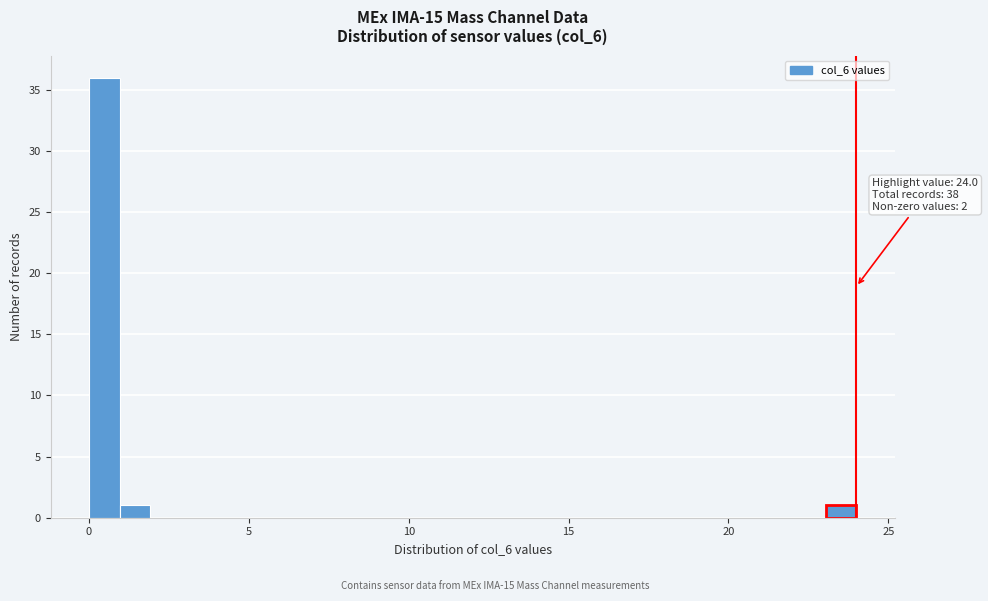

Read against the x-axis, roughly where is the centre of the tallest bar?

0.5